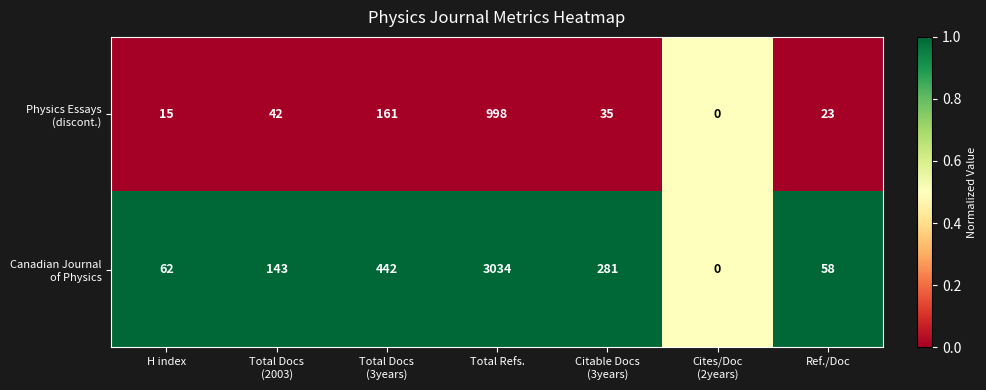

At which category is the sum across all series the highest?

Total Refs.